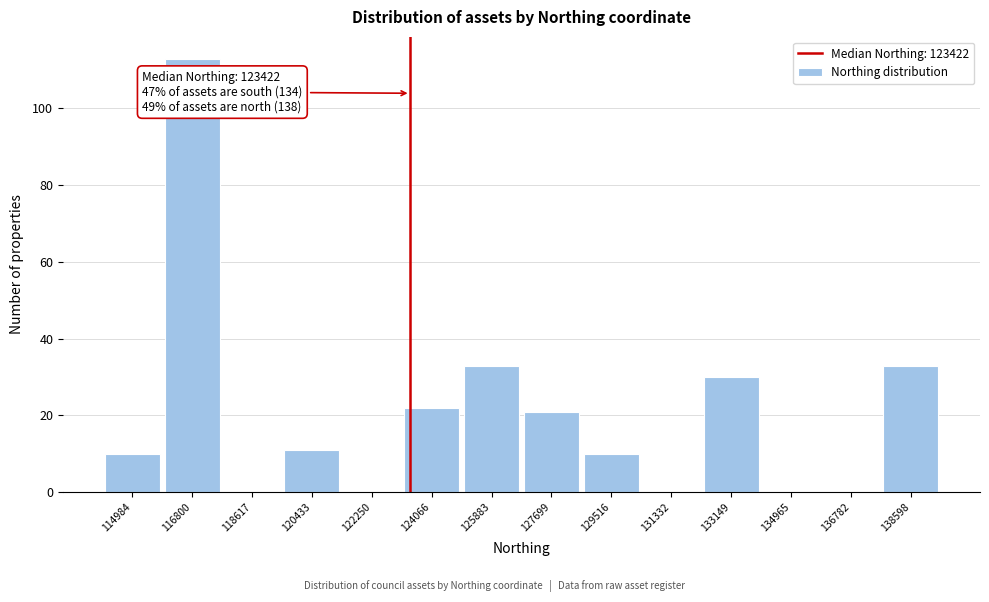

Which range on the x-axis has the tallest bar?

115800 to 117800